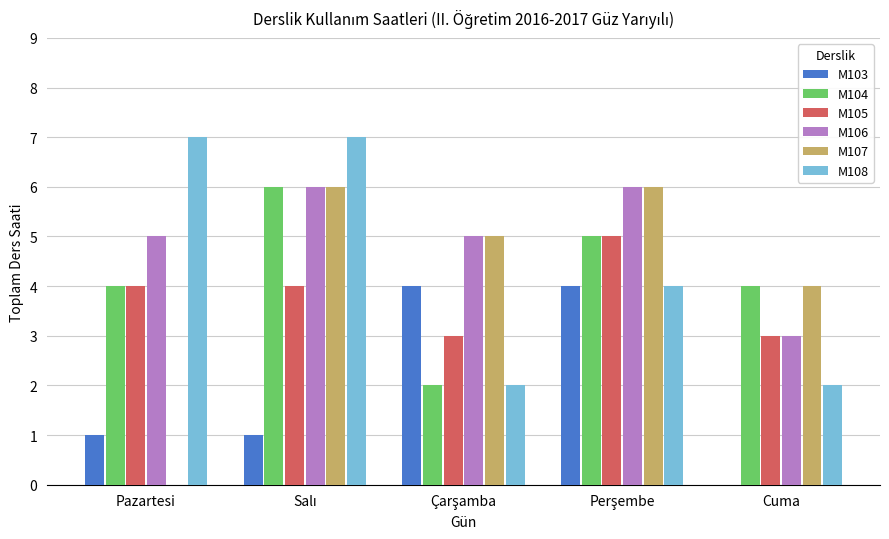

What is the greatest value displayed?

7